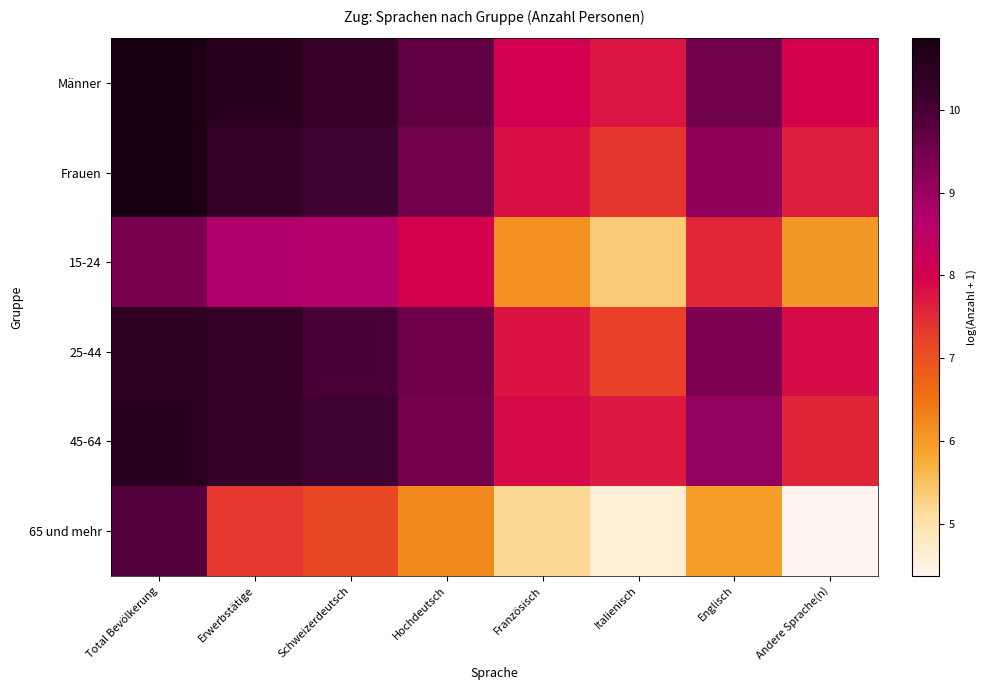

What is the total value across all series at Italienisch?

40.0